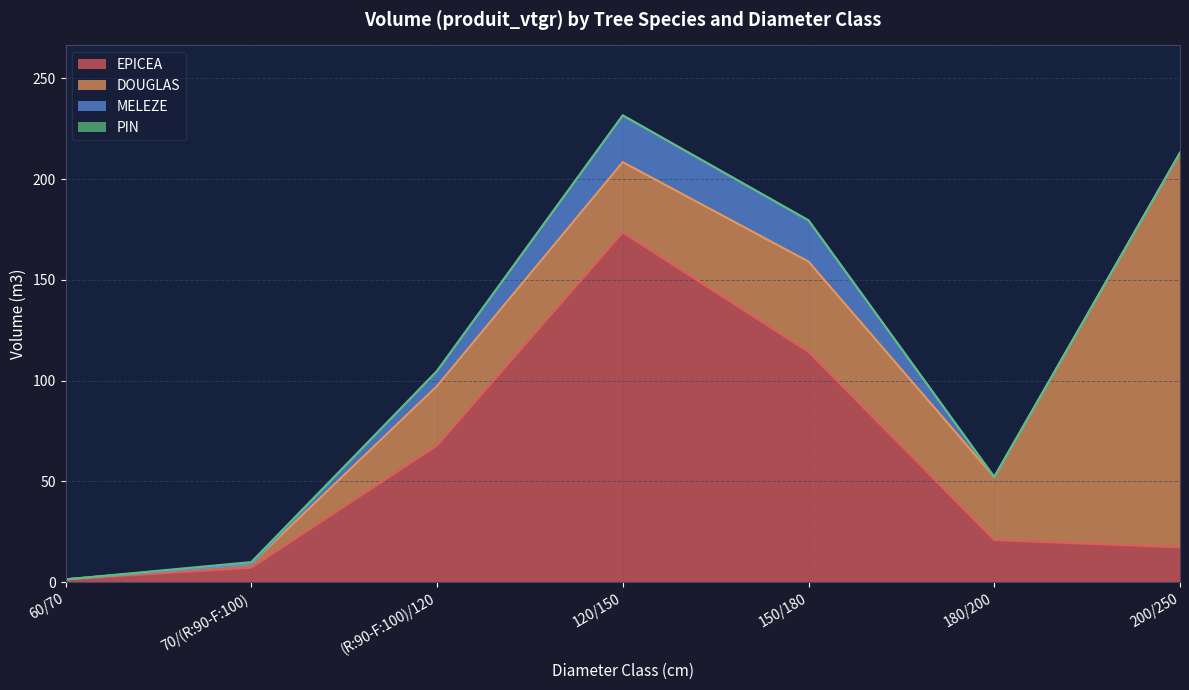

Is it true that MELEZE equals 0.0 at 17?

True